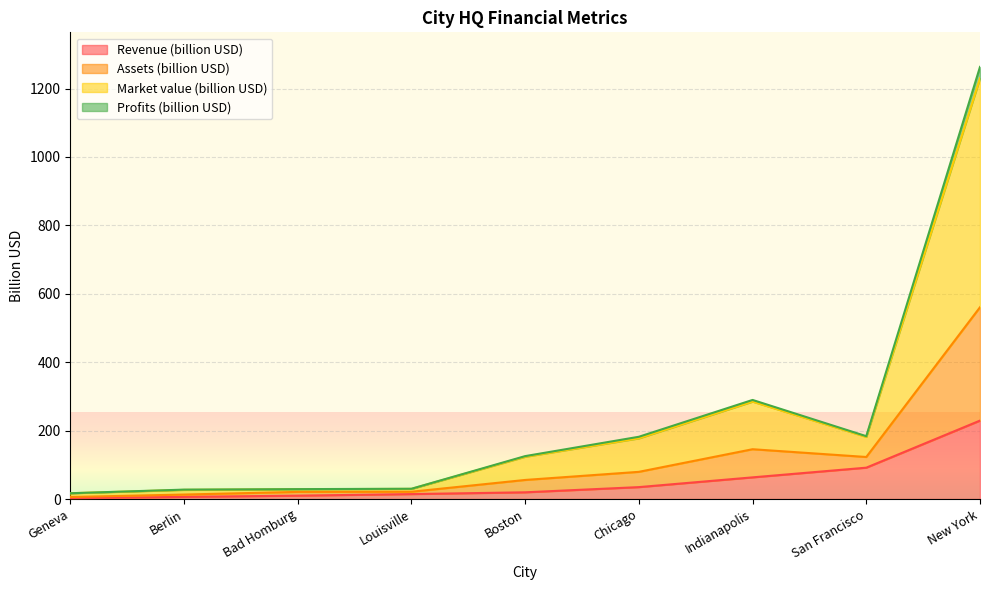

Where is the first local minimum for Market value (billion USD)?

San Francisco